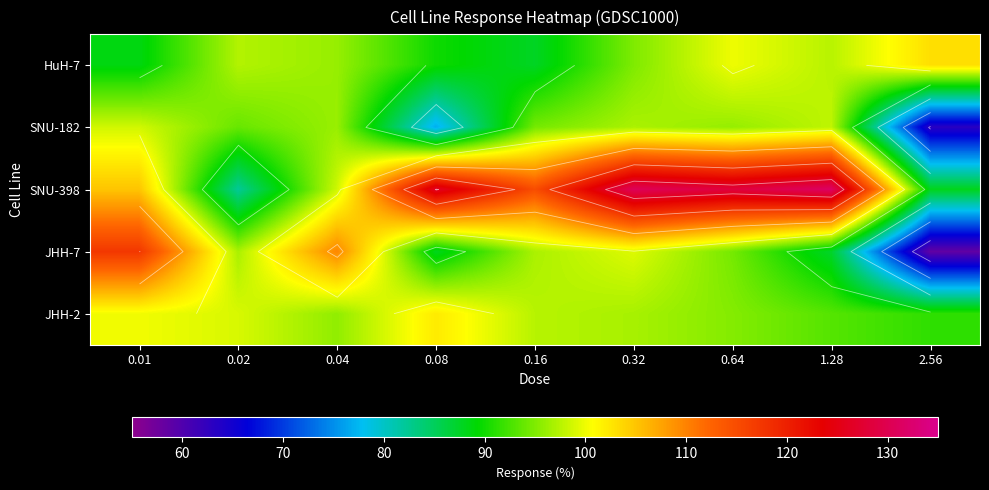

What is the minimum value for HuH-7?

87.6